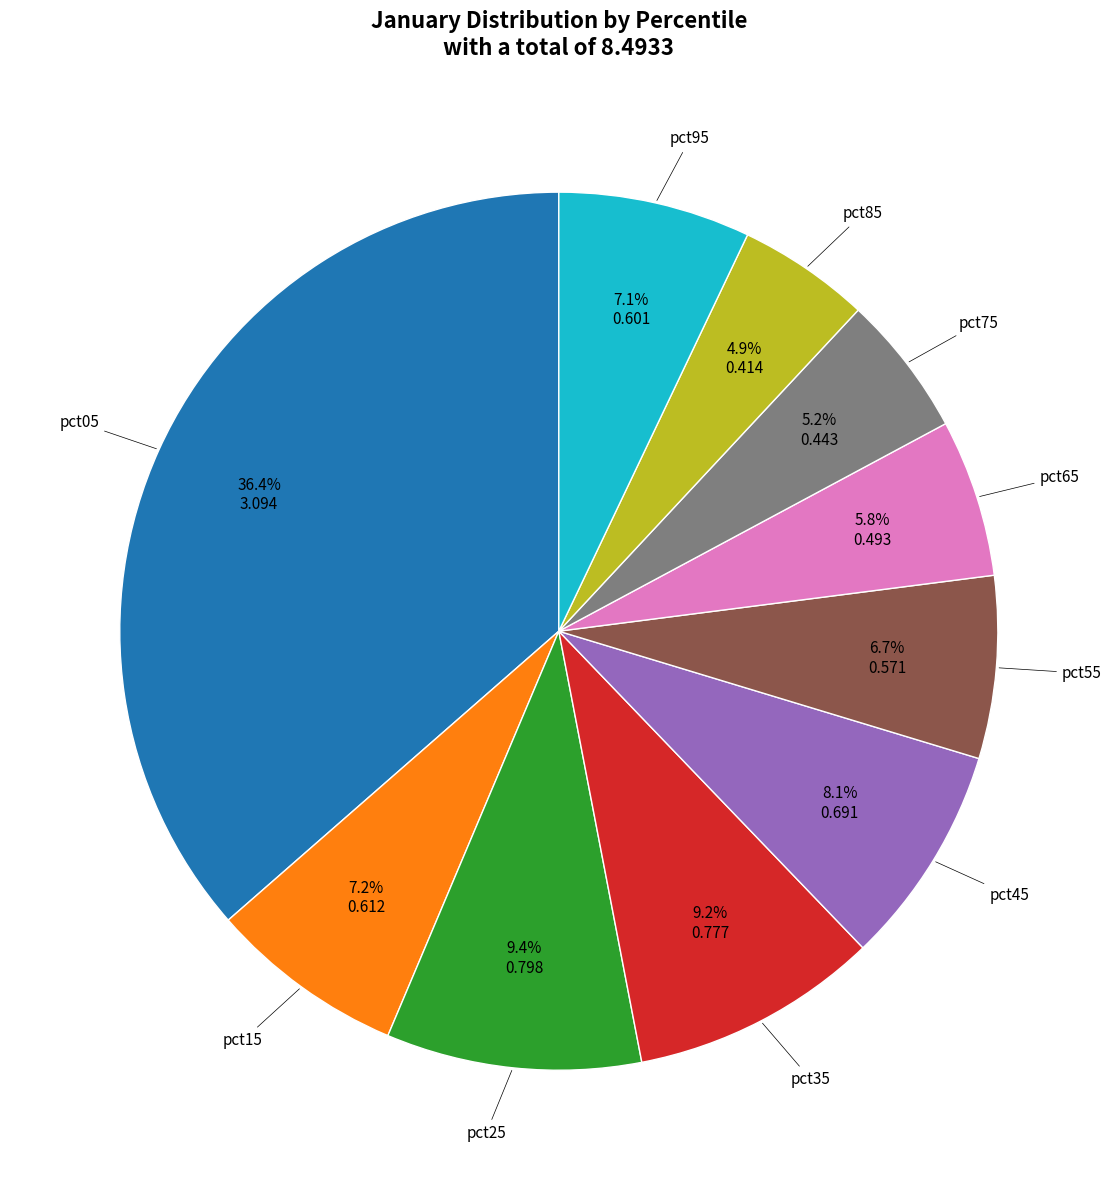

Is there a majority slice in this chart?

No